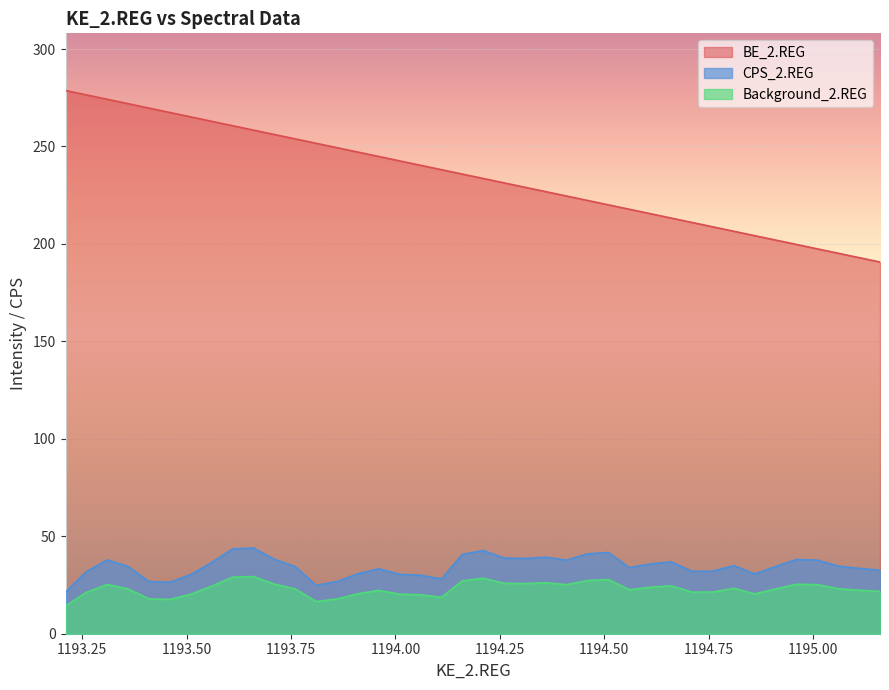

What is the minimum value for BE_2.REG?

190.7